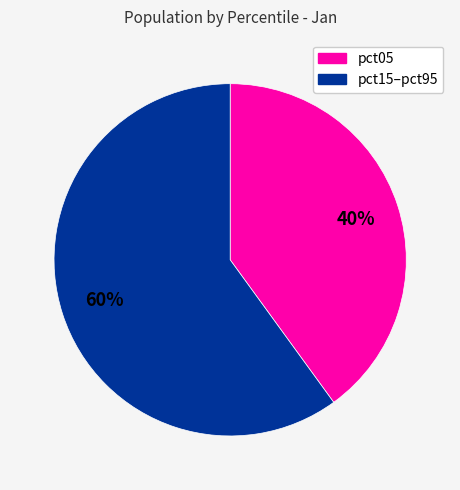

To the nearest percent, what is the difference between the largest and smallest slice percentages?

20%